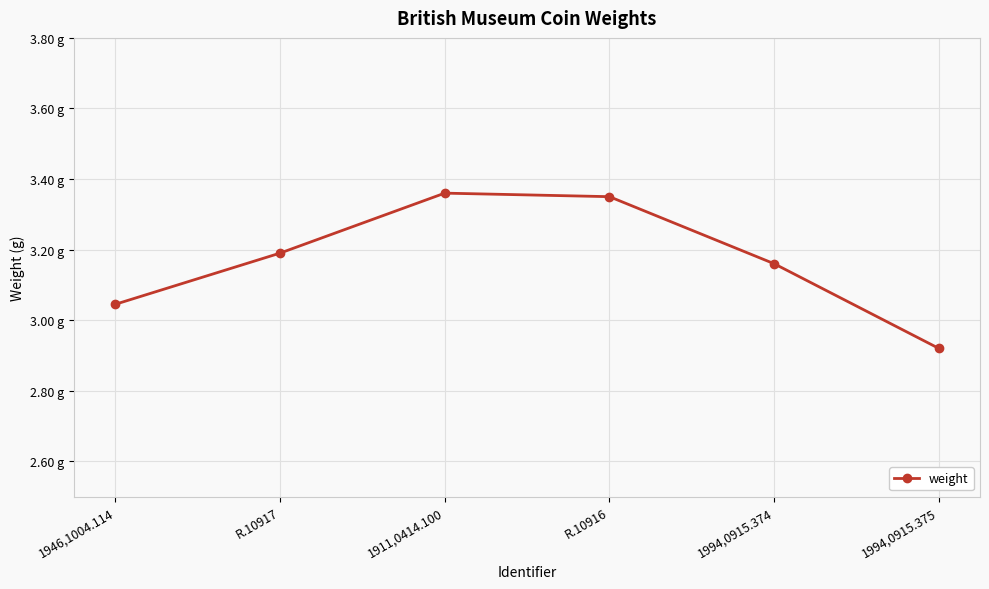

Is this an area chart (filled region under the line)?

No